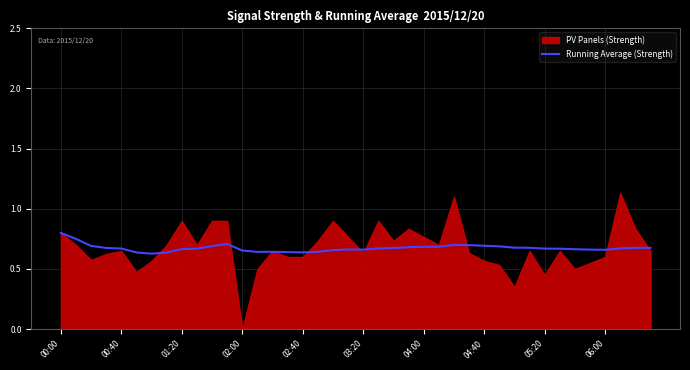

Is it true that Running Average (Strength) equals 0.3 at 04:40?

False